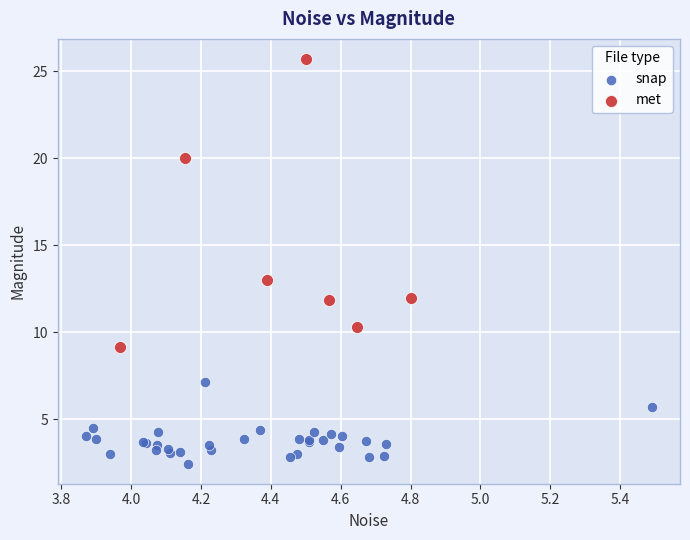

Which series has the widest spread of Y values?

met